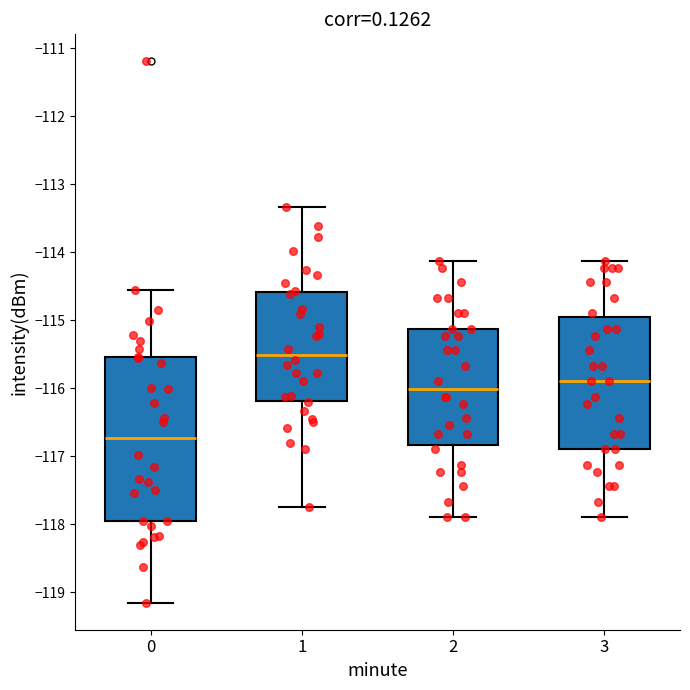

Comparing the boxes themselves (not the whiskers), which one is the tallest?

0